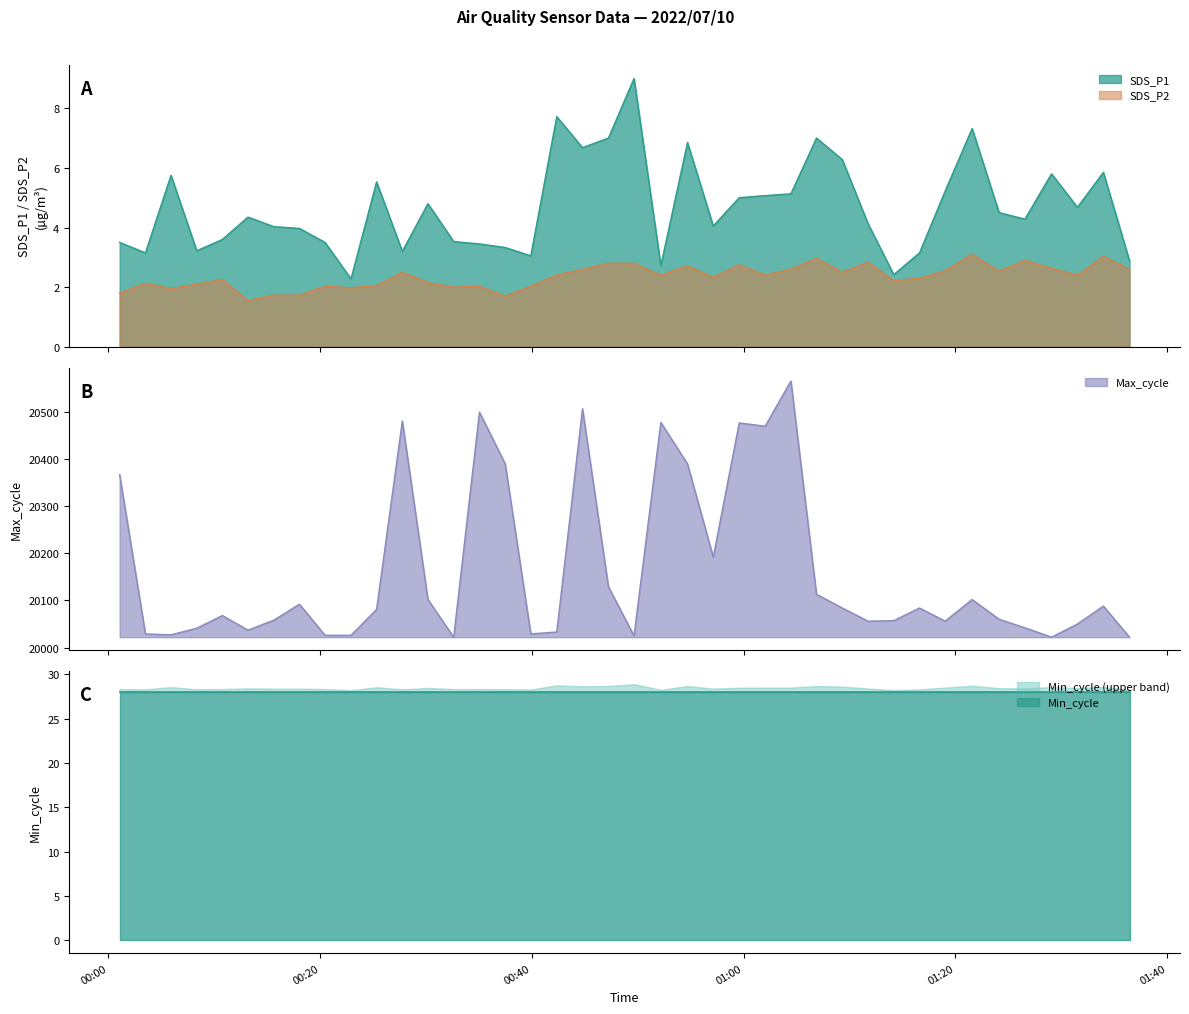

True or false: SDS_P2 and SDS_P1 cross at least once.

False